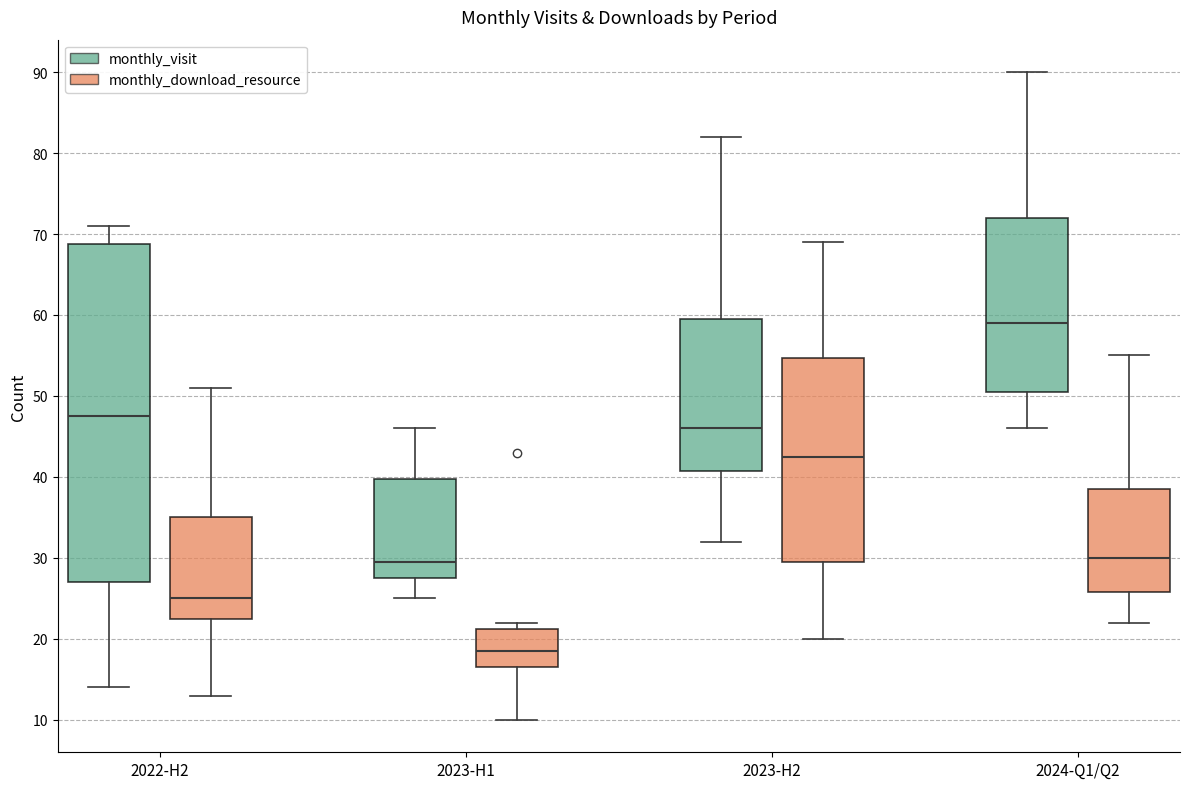

Which box has the highest median line?

2024-Q1/Q2 (monthly_visit)